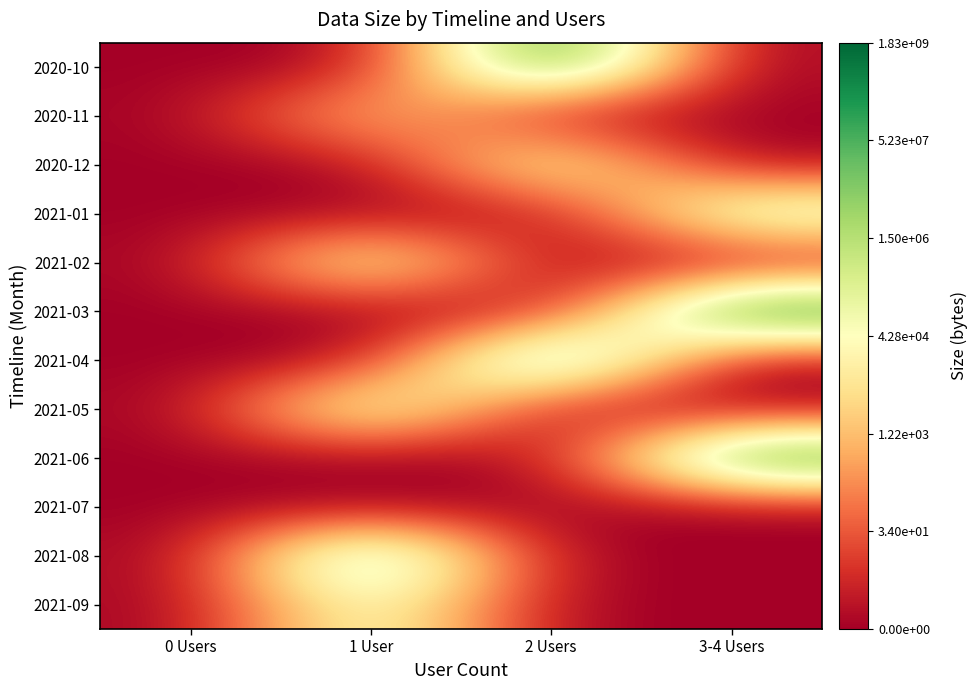

What is the maximum value shown in the chart?

21.3